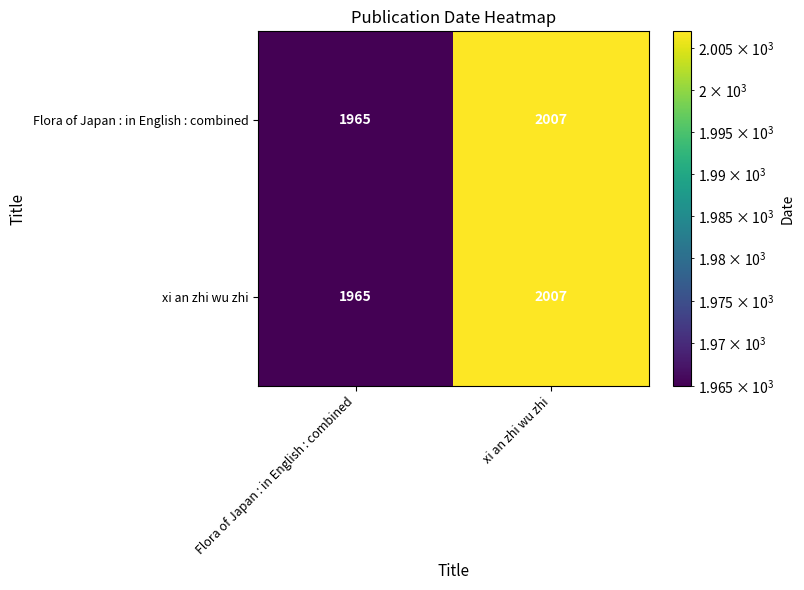

Which category has the lowest value in the Flora of Japan : in English : combined series?

Flora of Japan : in English : combined